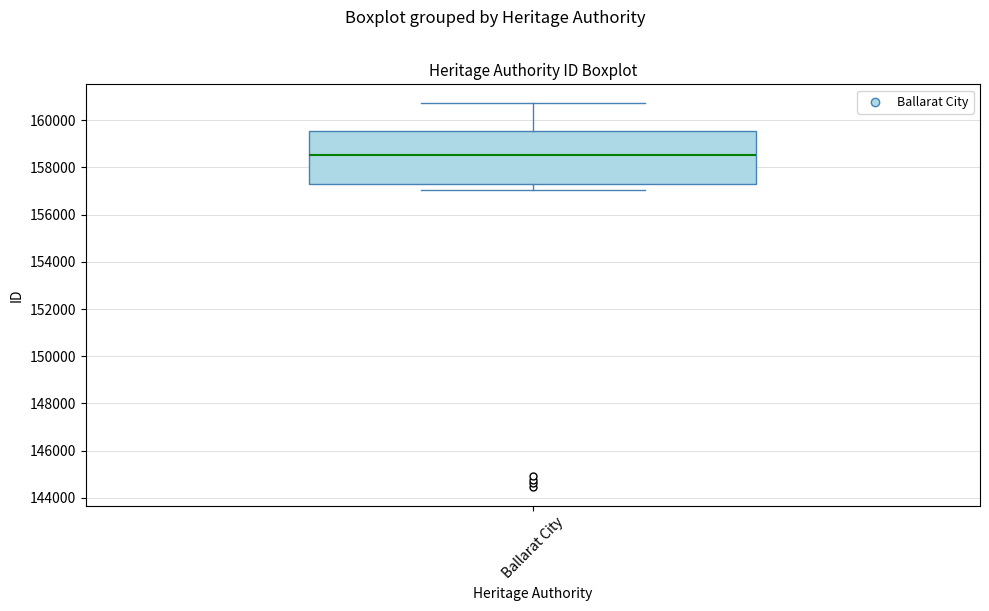

Transcribe this box plot: give where the median line is, the range the box spans, and where the two whiskers end, as read against the y-axis. The values are not printed on the chart, so give them approximately, as read against the axis.

median 158600, box 157200 to 159600, whiskers 157000 to 160800